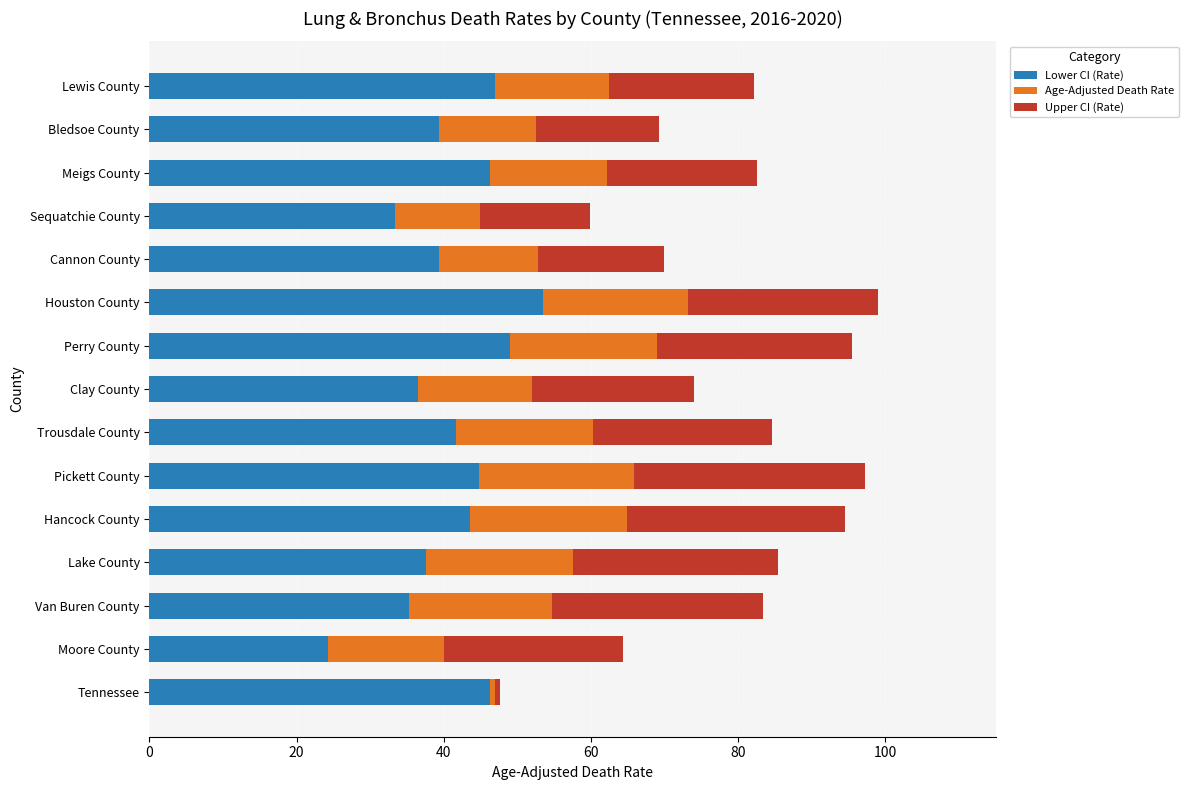

Is it true that Lower CI (Rate) equals 53.5 at Houston County?

True